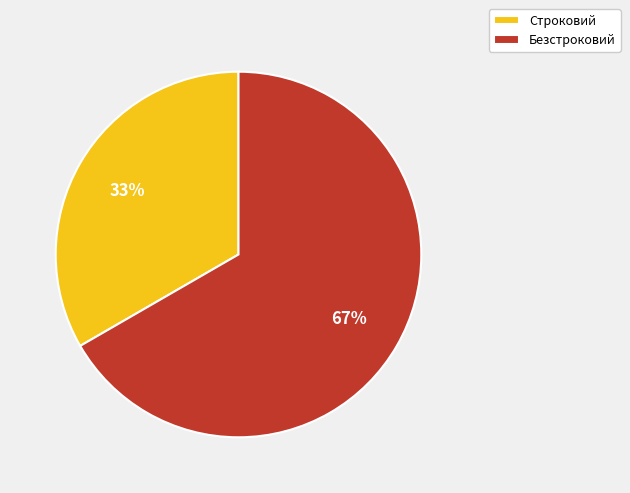

To the nearest percent, what portion does Безстроковий represent?

67%